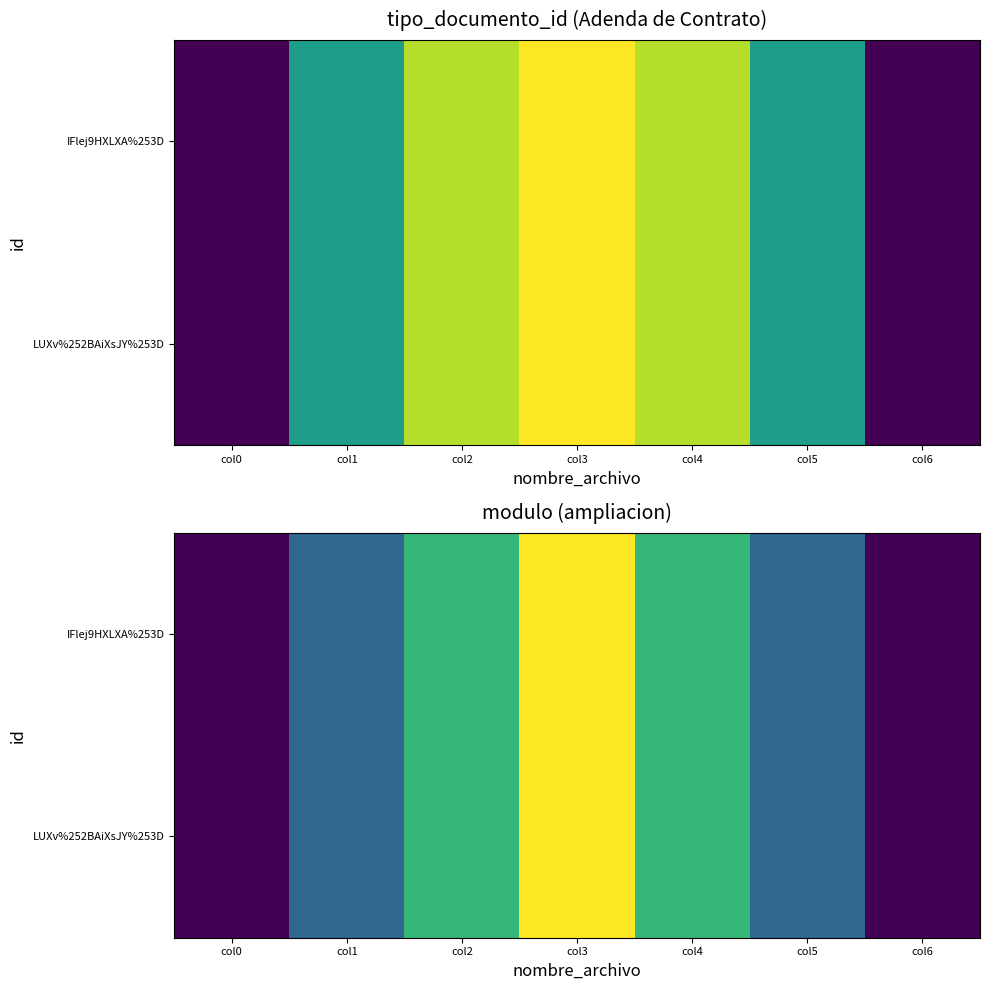

Is the value of LUXv%252BAiXsJY%253D at col3 greater than the value of IFlej9HXLXA%253D at col5?

Yes